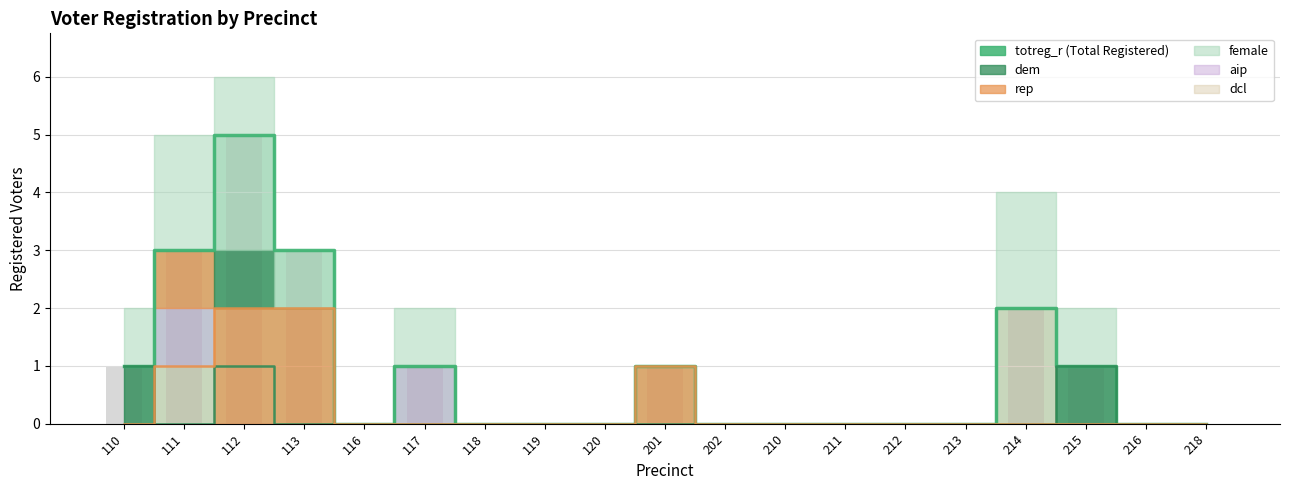

Which has a higher value, 214 or 111?

111